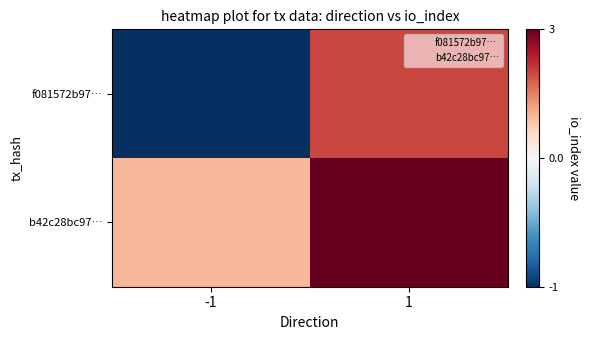

Reading left to right, list all the values displayed in this chart.

f081572b97…: -1=-1	1=2
b42c28bc97…: -1=1	1=3